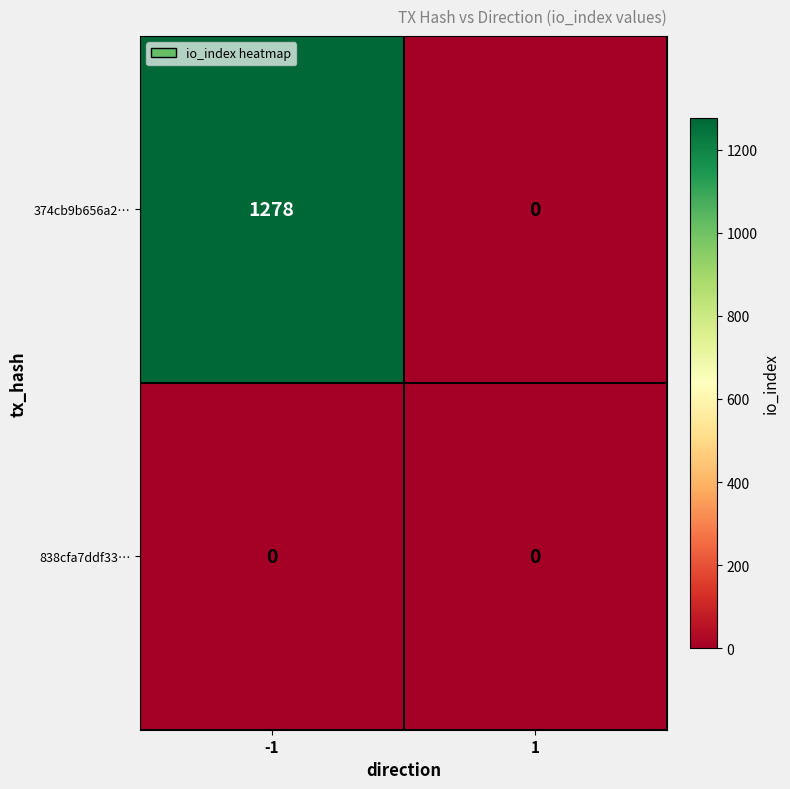

Rank the series at -1 from highest to lowest value.

374cb9b656a2…, 838cfa7ddf33…